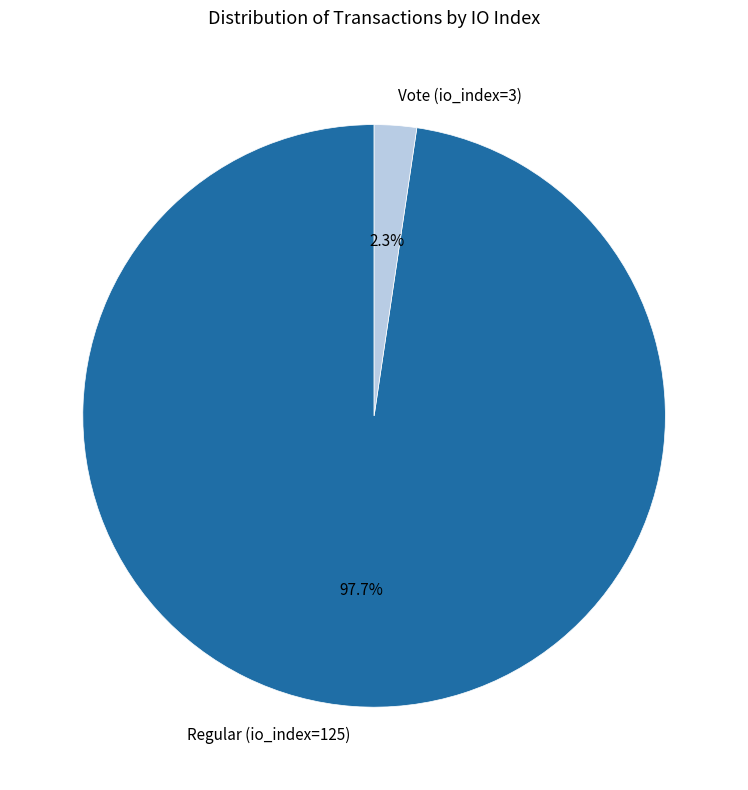

What percentage is the Regular (io_index=125) slice, to the nearest percent?

98%